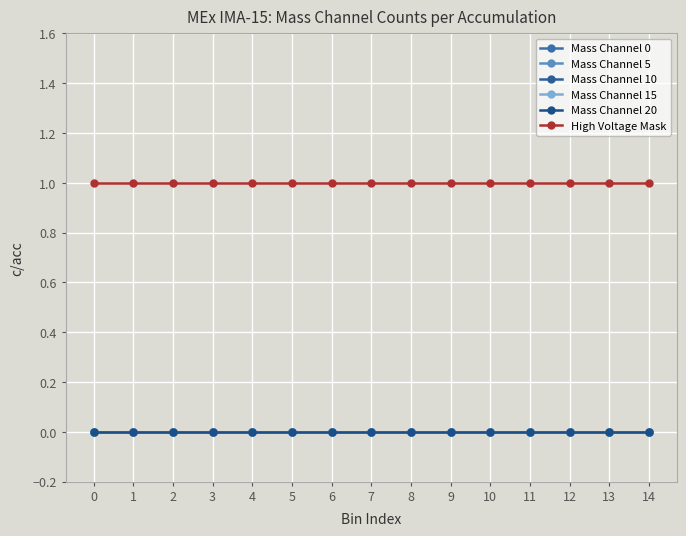

Reading left to right, what are all the values shown in this chart?

Mass Channel 0: 0=0	1=0	2=0	3=0	4=0	5=0	6=0	7=0	8=0	9=0	10=0	11=0	12=0	13=0	14=0
Mass Channel 5: 0=0	1=0	2=0	3=0	4=0	5=0	6=0	7=0	8=0	9=0	10=0	11=0	12=0	13=0	14=0
Mass Channel 10: 0=0	1=0	2=0	3=0	4=0	5=0	6=0	7=0	8=0	9=0	10=0	11=0	12=0	13=0	14=0
Mass Channel 15: 0=0	1=0	2=0	3=0	4=0	5=0	6=0	7=0	8=0	9=0	10=0	11=0	12=0	13=0	14=0
Mass Channel 20: 0=0	1=0	2=0	3=0	4=0	5=0	6=0	7=0	8=0	9=0	10=0	11=0	12=0	13=0	14=0
High Voltage Mask: 0=1	1=1	2=1	3=1	4=1	5=1	6=1	7=1	8=1	9=1	10=1	11=1	12=1	13=1	14=1